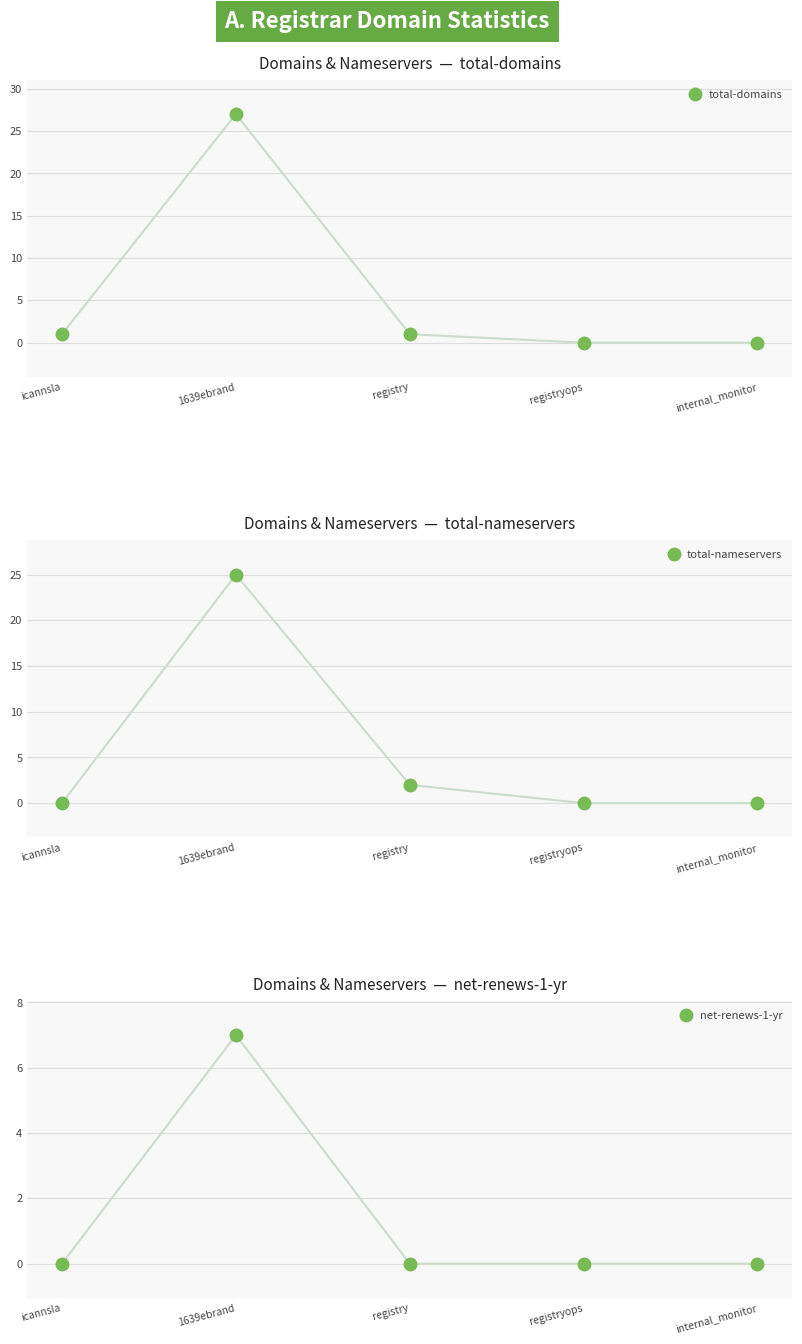

At registry, list the series in order from largest to smallest.

total-nameservers, total-domains, net-renews-1-yr